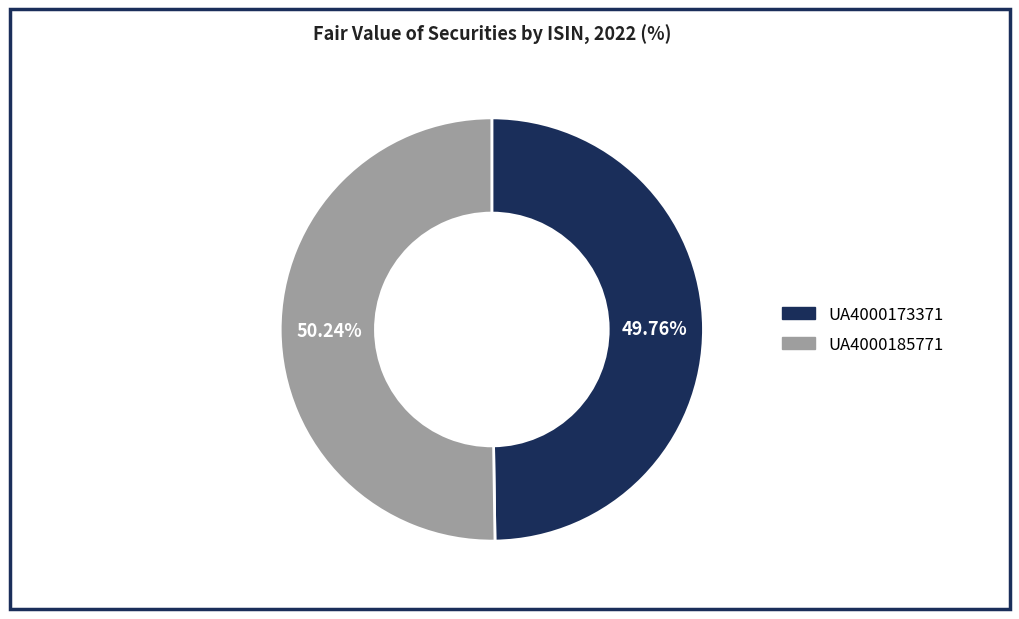

Combined, do UA4000173371 and UA4000185771 account for over 50%?

Yes